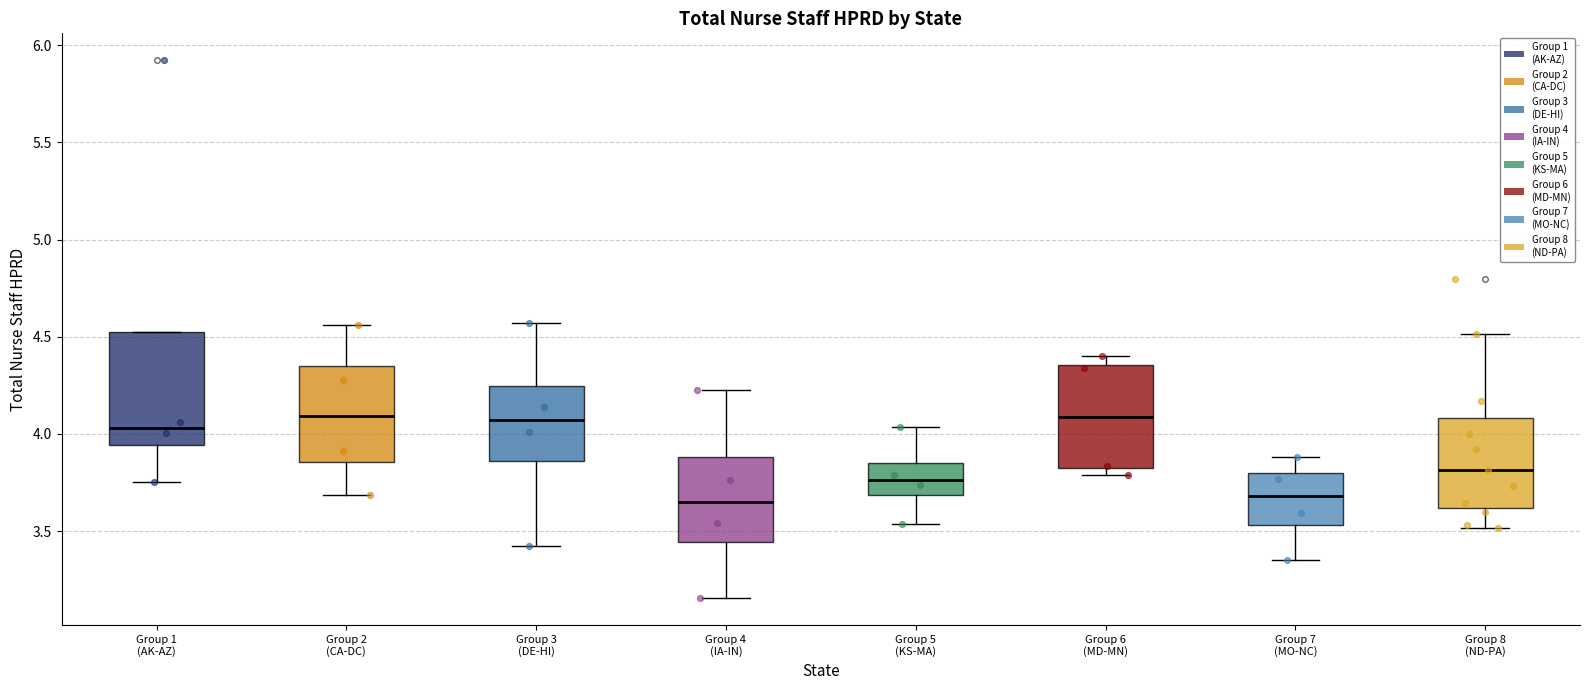

Reading left to right, read every box against the y-axis: the position of its median line, the range the box covers, and the ends of its whiskers. The values are not printed on the chart, so give them approximately, as read against the axis.

Group 1 (AK-AZ): median 4.05, box 3.95 to 4.50, whiskers 3.75 to 4.50
Group 2 (CA-DC): median 4.10, box 3.85 to 4.35, whiskers 3.70 to 4.55
Group 3 (DE-HI): median 4.05, box 3.85 to 4.25, whiskers 3.40 to 4.55
Group 4 (IA-IN): median 3.65, box 3.45 to 3.90, whiskers 3.15 to 4.25
Group 5 (KS-MA): median 3.75, box 3.70 to 3.85, whiskers 3.55 to 4.05
Group 6 (MD-MN): median 4.10, box 3.80 to 4.35, whiskers 3.80 (just below the box's lower edge) to 4.40
Group 7 (MO-NC): median 3.70, box 3.55 to 3.80, whiskers 3.35 to 3.90
Group 8 (ND-PA): median 3.80, box 3.60 to 4.10, whiskers 3.50 to 4.50